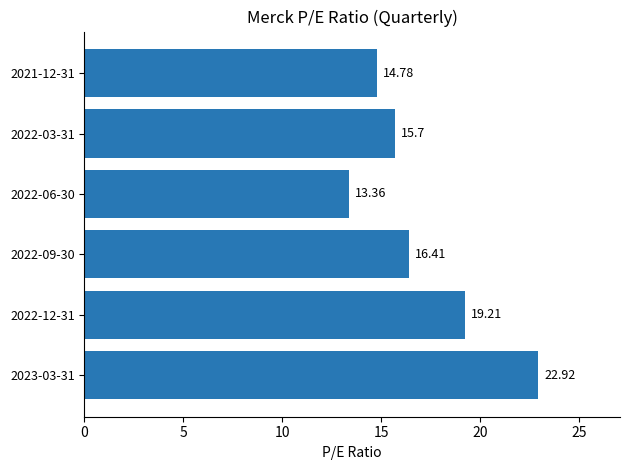

How many bars are there in total?

6